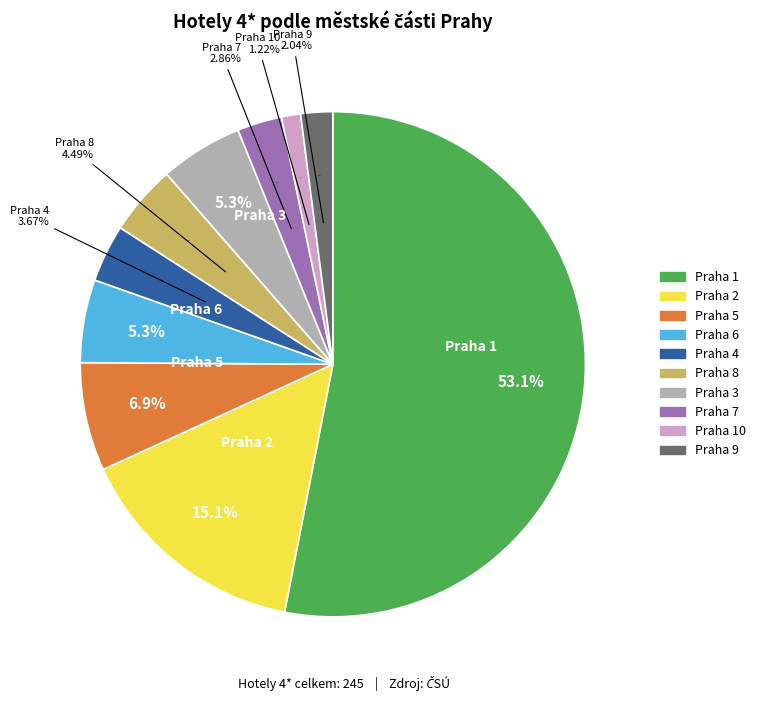

What percentage is the Praha 10 slice, to the nearest percent?

1%